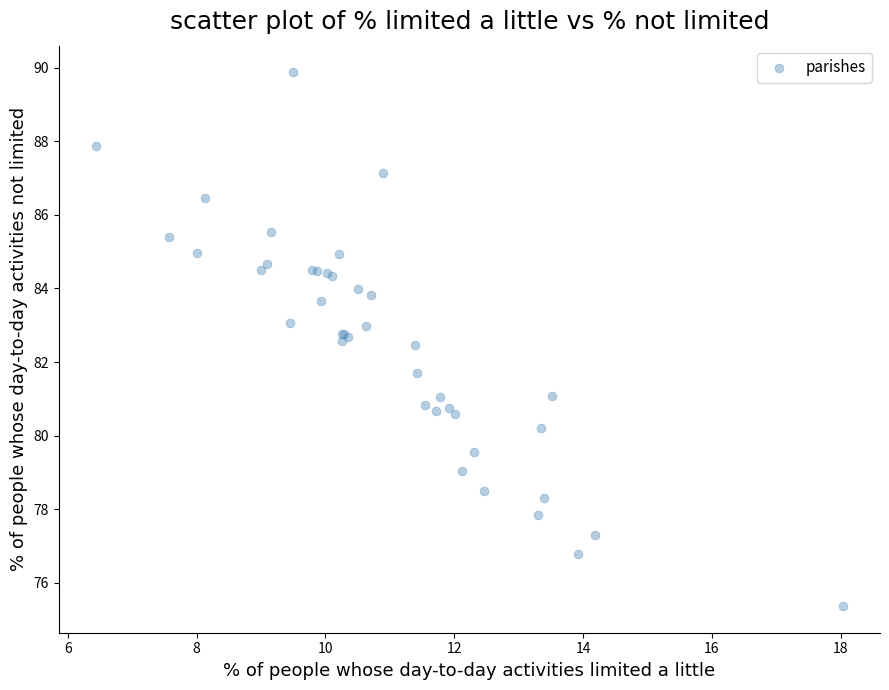

What Y value in the scatter plot is closest to 82?

81.7